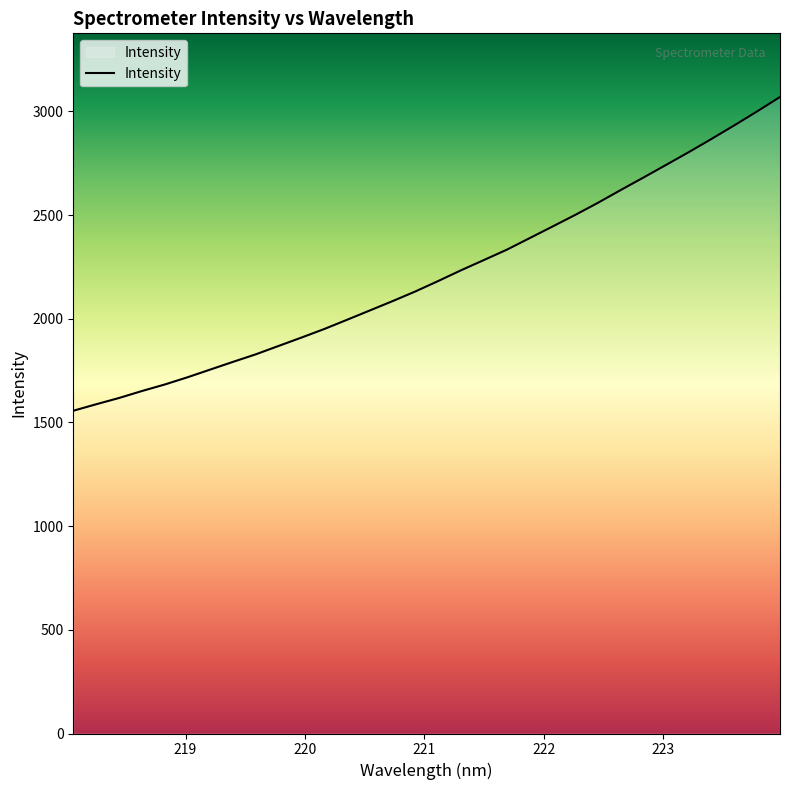

What is the greatest value displayed?

3069.2